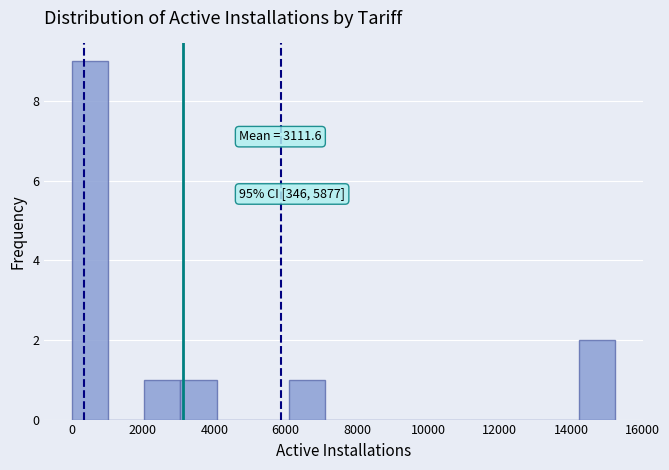

Which range on the x-axis has the tallest bar?

0 to 1000